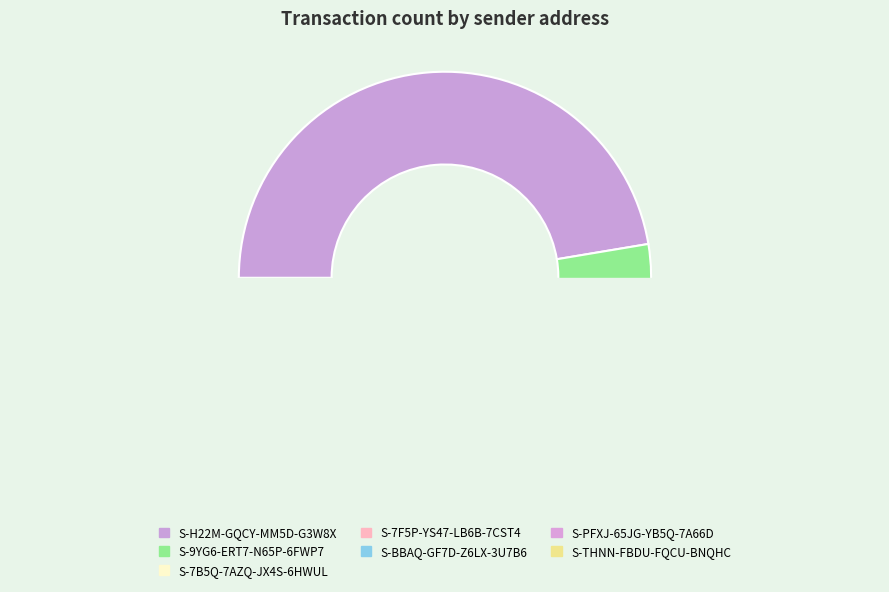

Is the sum of S-THNN-FBDU-FQCU-BNQHC and S-7B5Q-7AZQ-JX4S-6HWUL greater than half?

No